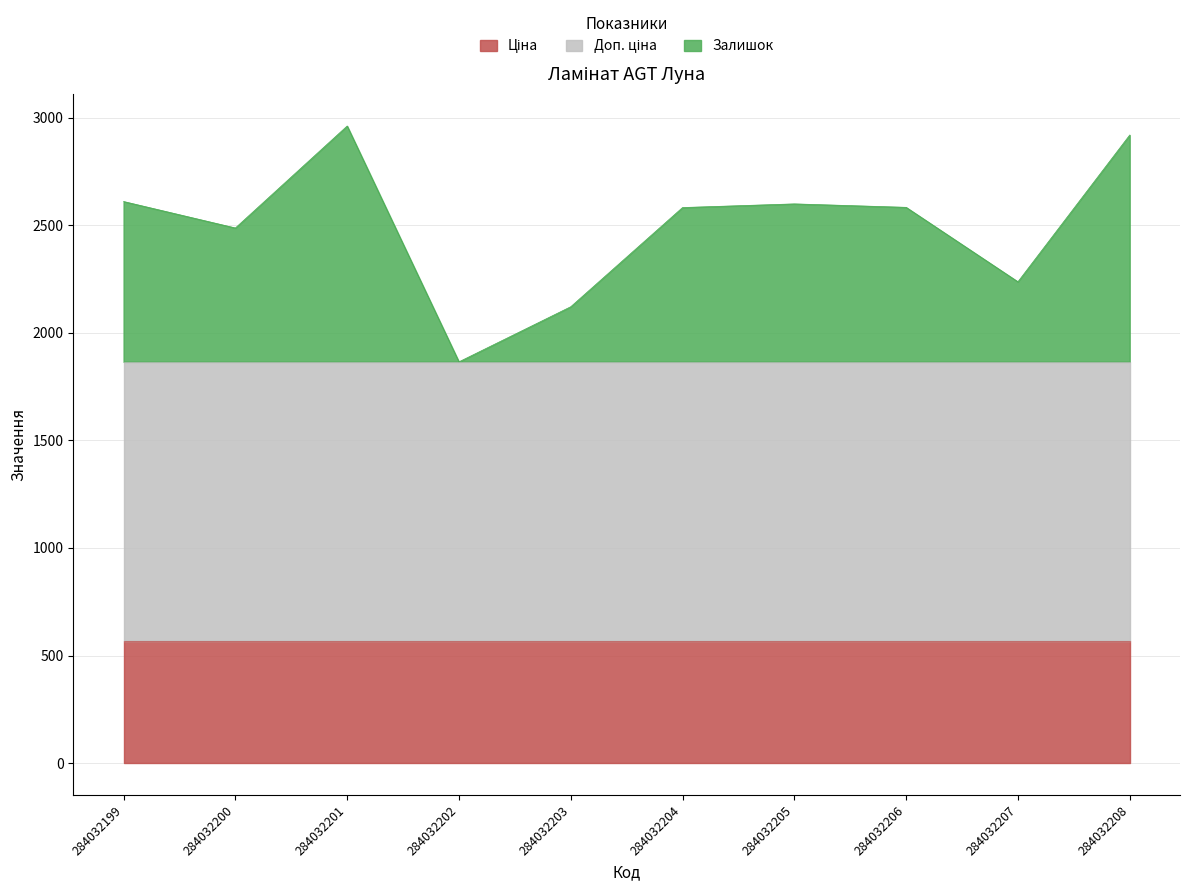

Which series ends up on top after the final intersection of Ціна and Залишок?

Залишок